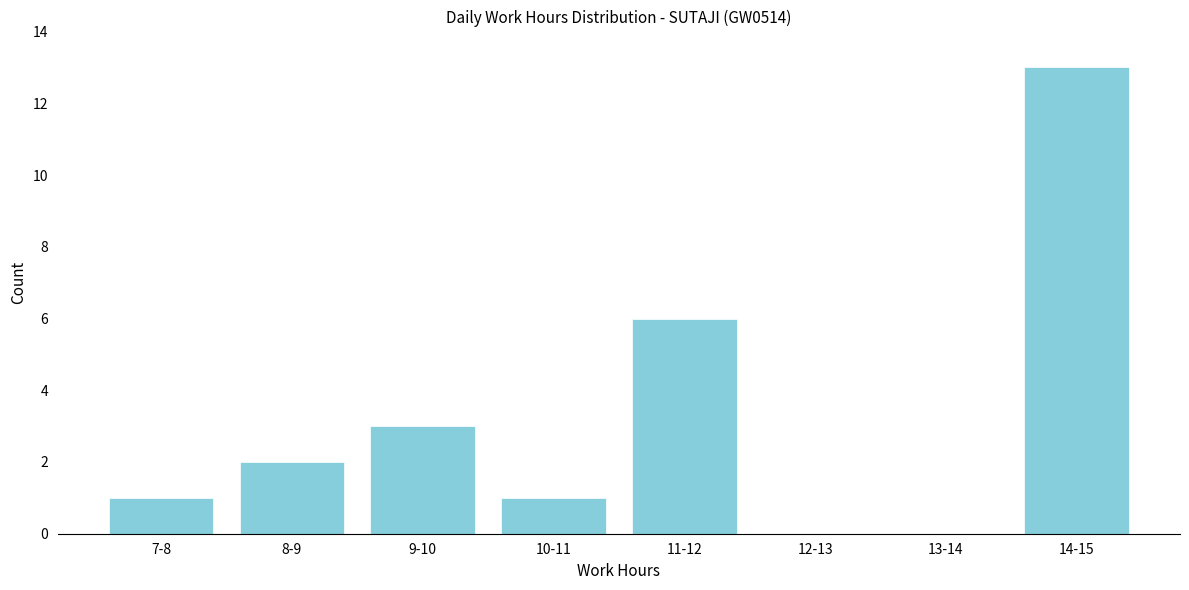

Reading left to right, transcribe all the data shown in this chart.

7-8=1	8-9=2	9-10=3	10-11=1	11-12=6	12-13=0	13-14=0	14-15=13